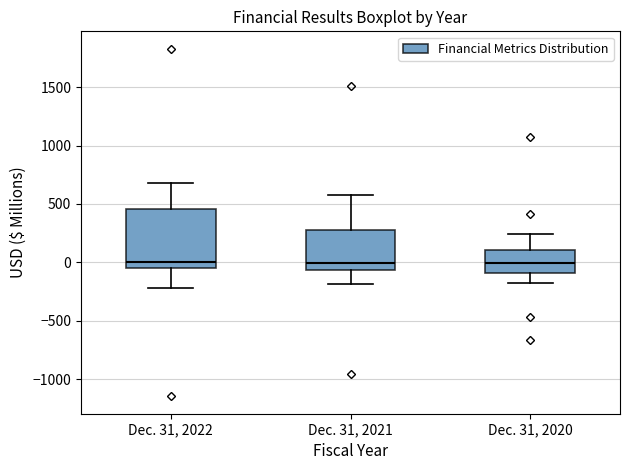

Reading left to right, read every box against the y-axis: the position of its median line, the range the box covers, and the ends of its whiskers. The values are not printed on the chart, so give them approximately, as read against the axis.

Dec. 31, 2022: median 0, box -50 to 450, whiskers -200 to 700
Dec. 31, 2021: median 0, box -50 to 300, whiskers -200 to 600
Dec. 31, 2020: median 0, box -100 to 100, whiskers -200 to 250